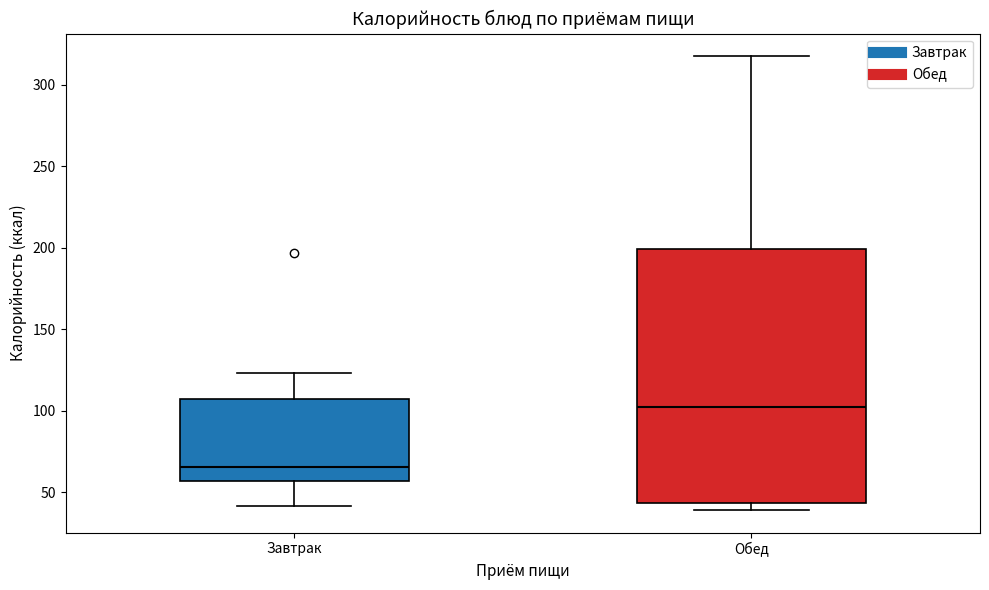

Reading left to right, read every box against the y-axis: the position of its median line, the range the box covers, and the ends of its whiskers. The values are not printed on the chart, so give them approximately, as read against the axis.

Завтрак: median 65, box 55 to 110, whiskers 40 to 125
Обед: median 100, box 45 to 200, whiskers 40 to 315